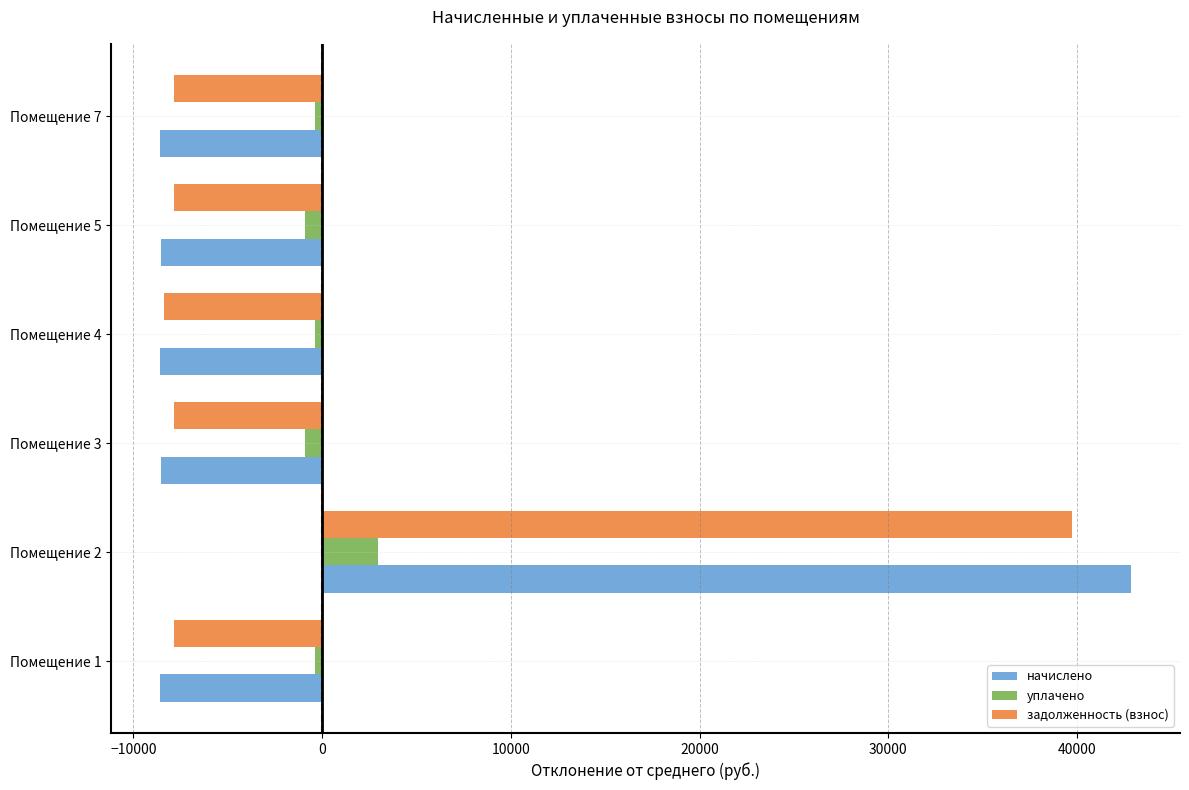

What is the lowest value of the задолженность (взнос) series?

-8401.6